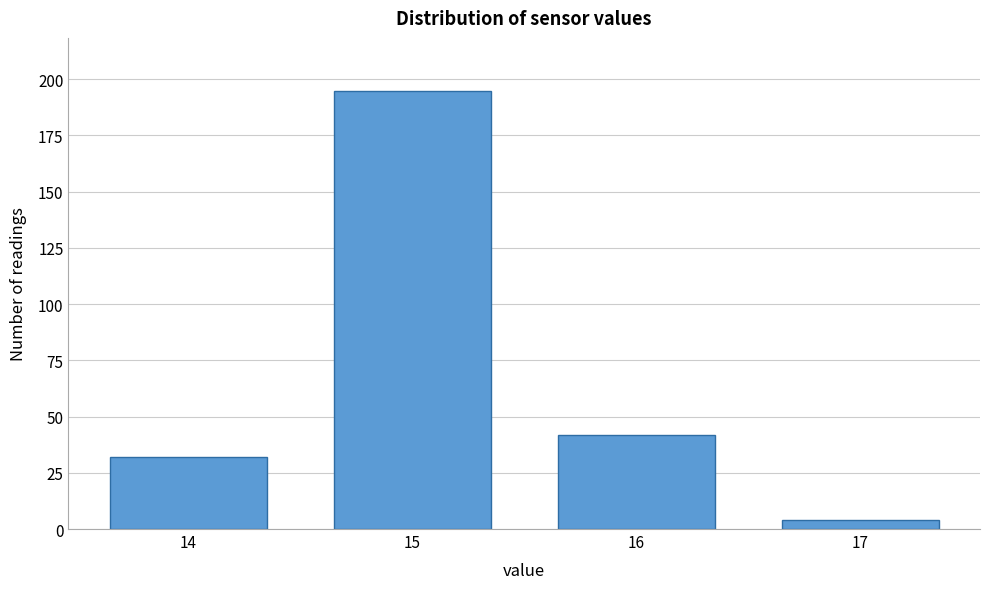

Reading left to right, list all the values displayed in this chart.

32	195	42	4